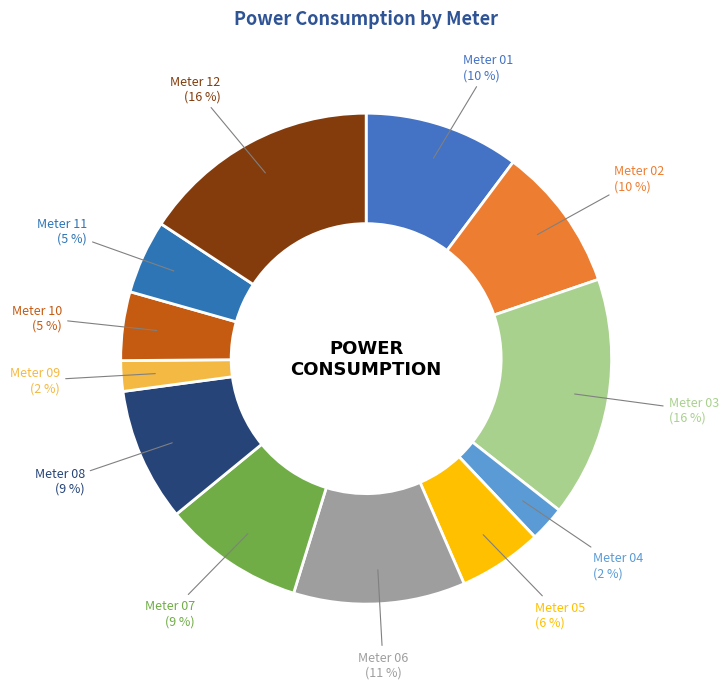

What percentage is the Meter 01 slice, to the nearest percent?

10%